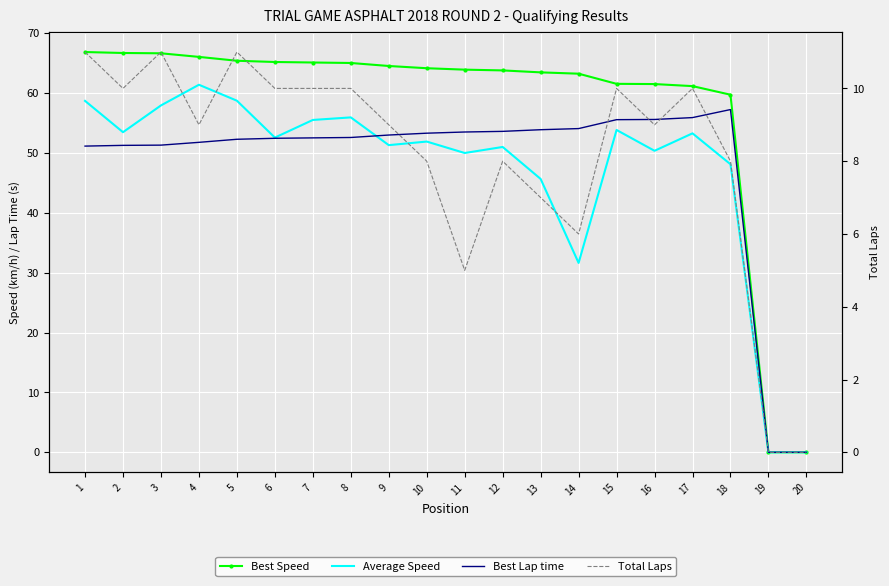

What is the difference between the maximum and minimum values in the Total Laps series?

11.0